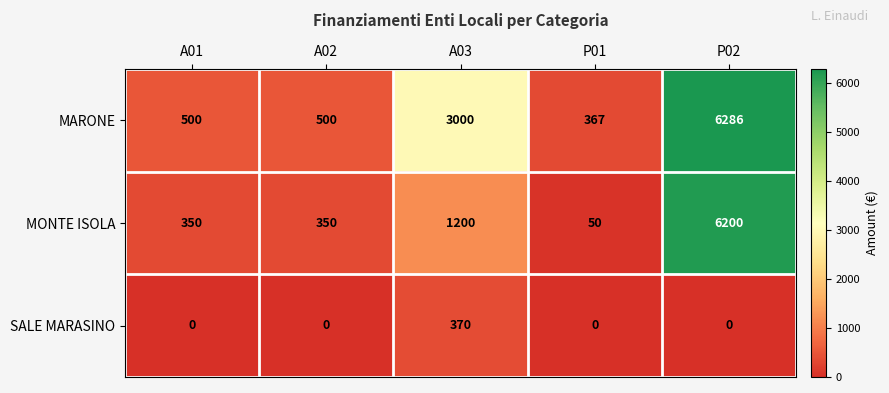

What is the lowest value of the MARONE series?

367